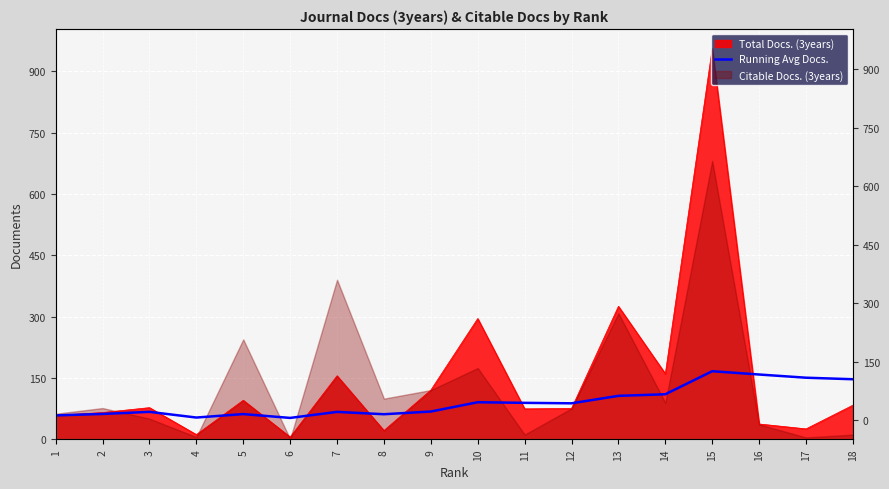

What is the change in value from 1 to 4?

-5.2